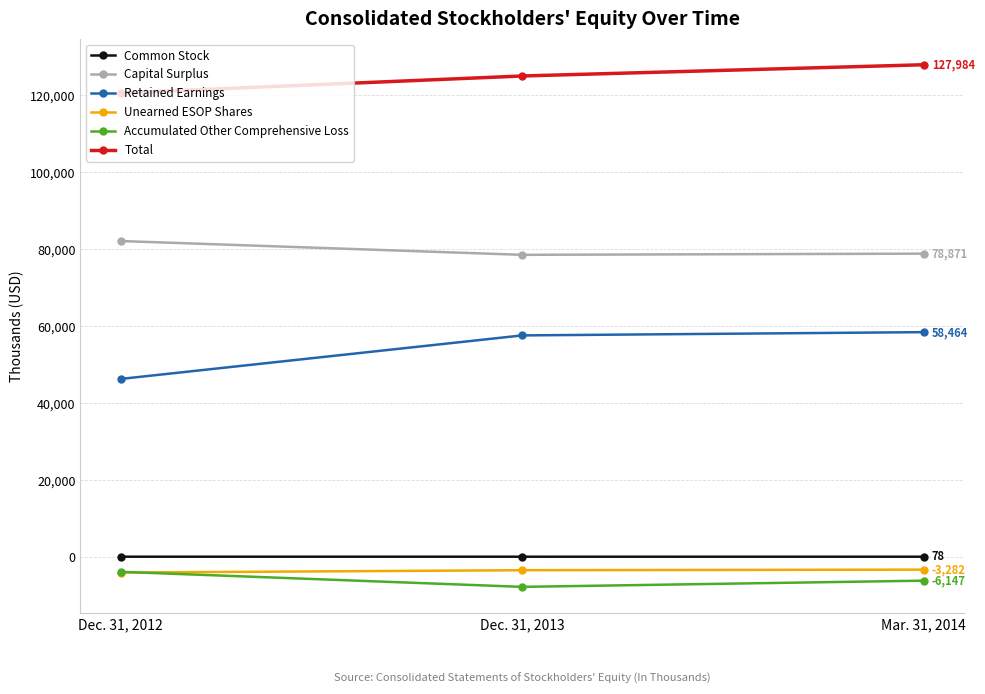

Which series has the largest range (max minus min)?

Retained Earnings